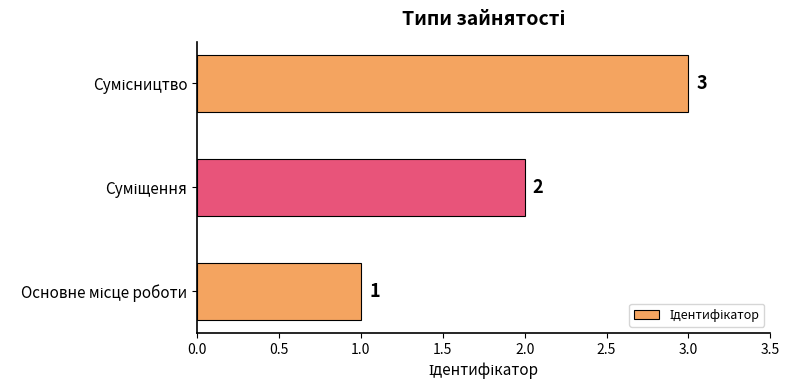

What is the sum of all values?

6